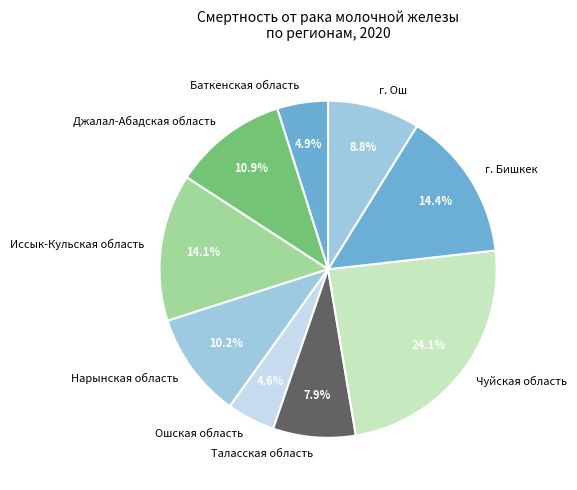

Which slice is the largest?

Чуйская область